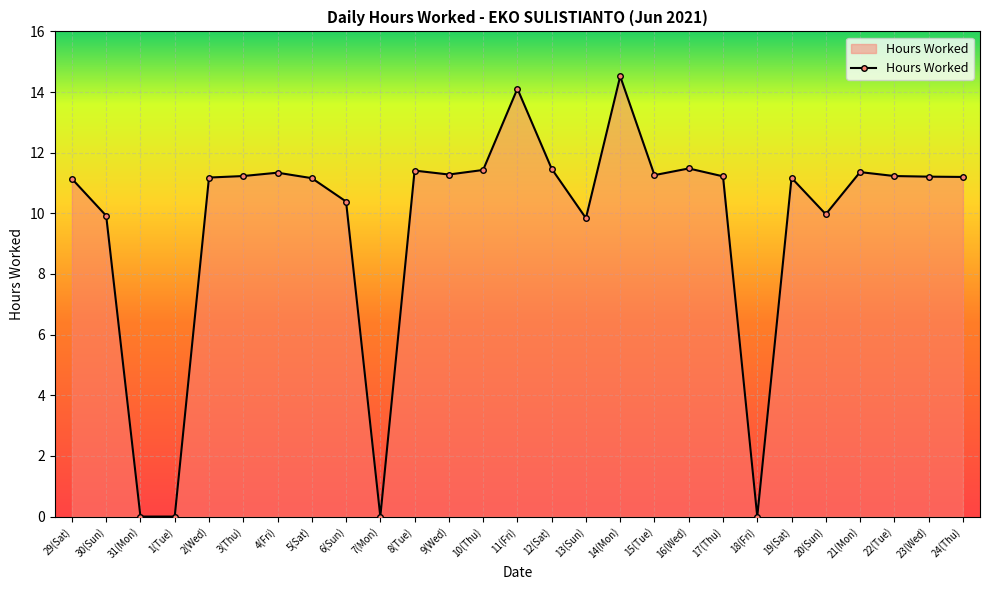

Is it true that the value at 15(Tue) is 2.6?

False